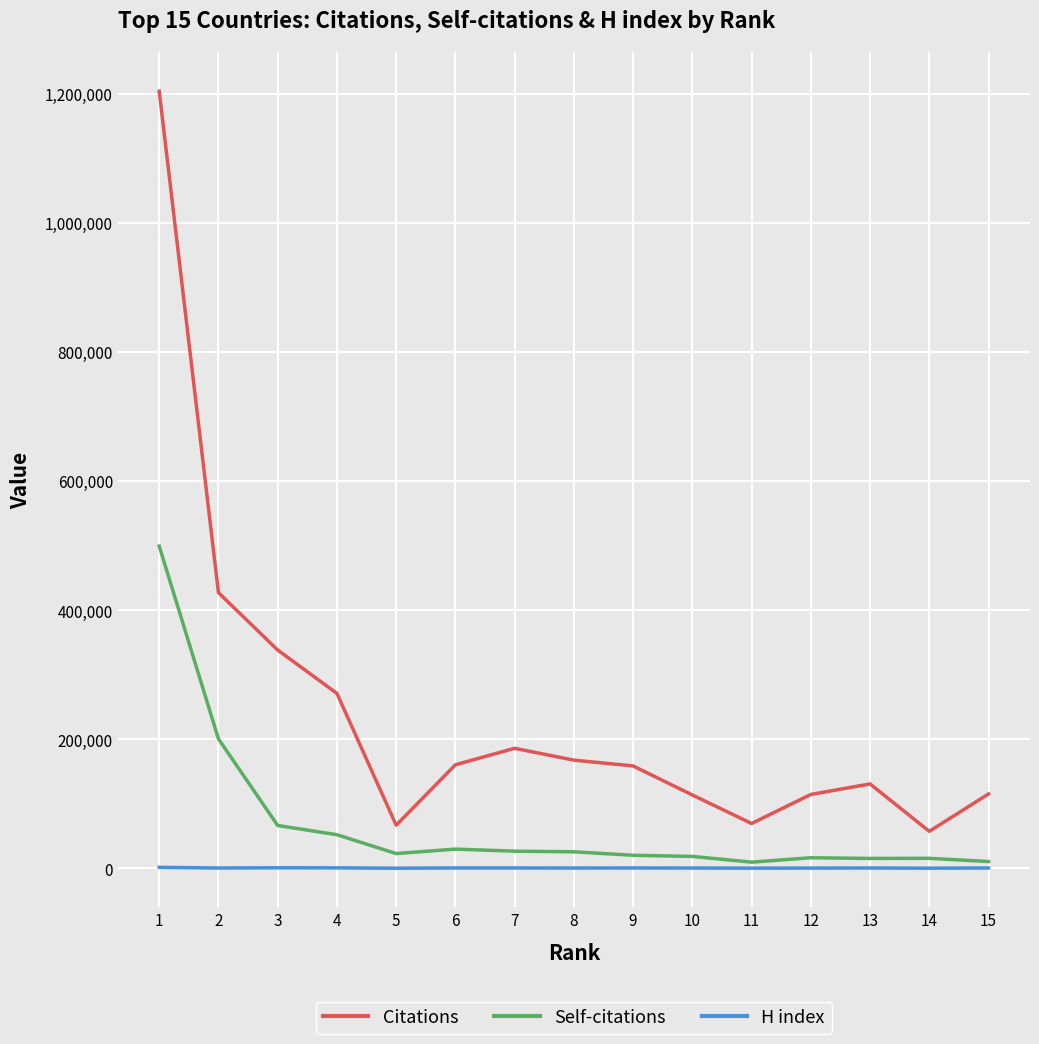

Which series has the widest spread of values?

Citations